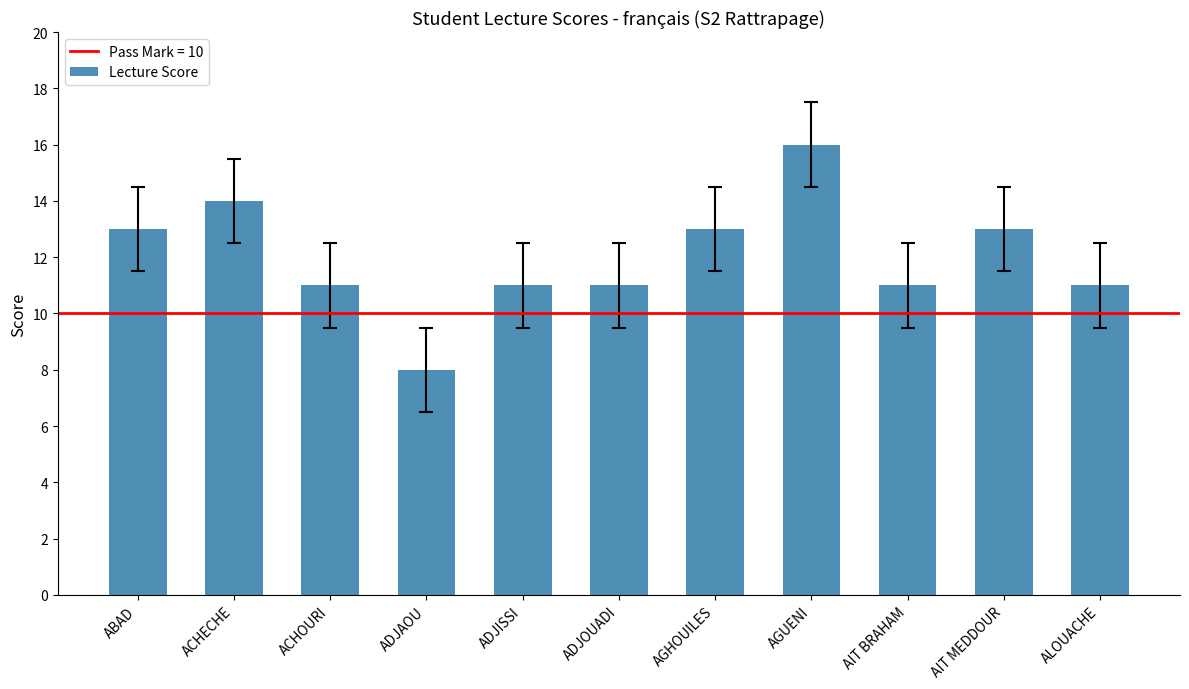

Read the value at ACHOURI.

11